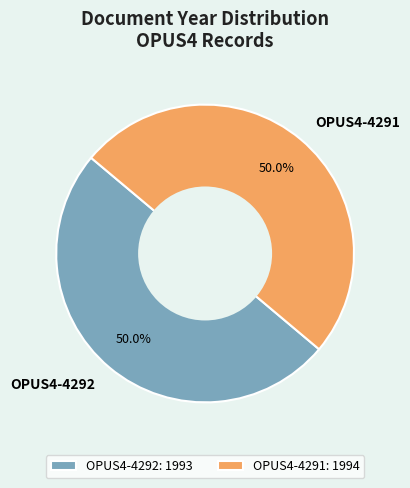

Approximately how many times larger is the value at OPUS4-4291 compared to OPUS4-4292?

1.0